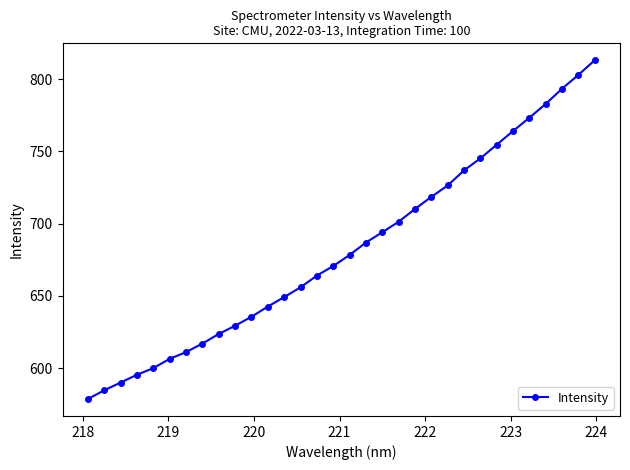

Reading right to left, what are all the values shown in this chart?

813.0	802.9	793.4	782.8	773.3	764.1	754.6	745.2	736.9	726.4	718.5	710.2	701.3	694.1	686.9	678.3	670.7	664.1	656.0	649.2	642.6	635.6	629.4	623.7	617.0	611.1	606.5	600.0	595.4	590.0	584.7	578.6